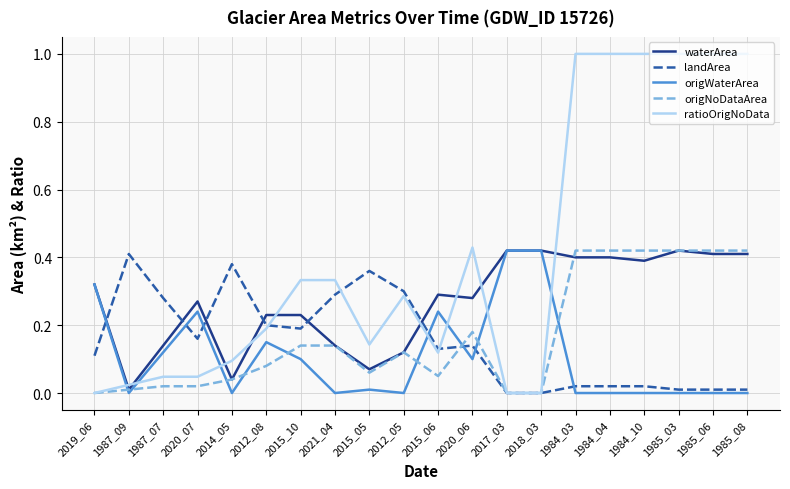

True or false: origWaterArea has more than 0 points higher than both neighbors.

True